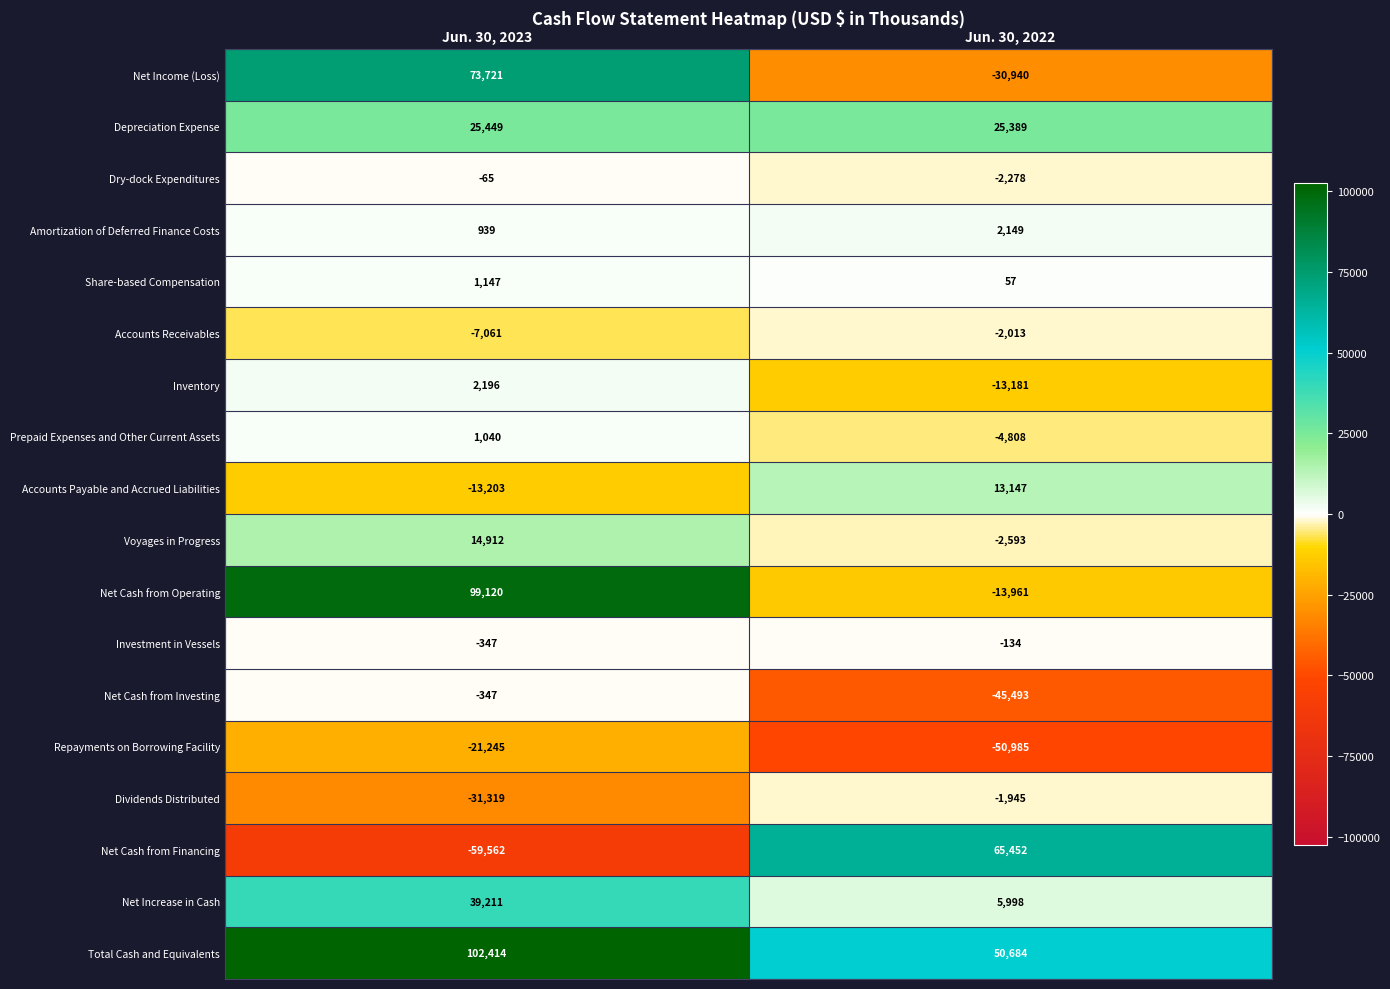

What value does the Net Cash from Financing series have at Jun. 30, 2022, to the nearest 50?

65450